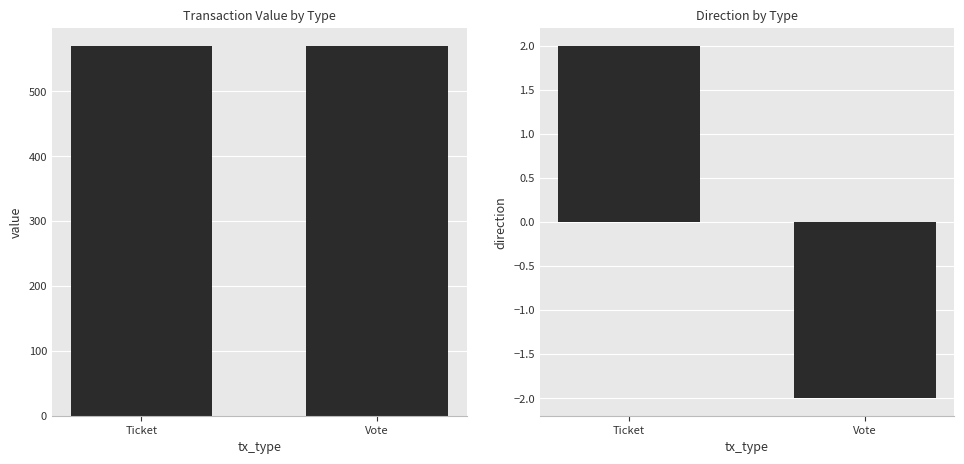

At which category is the sum across all series the highest?

Ticket